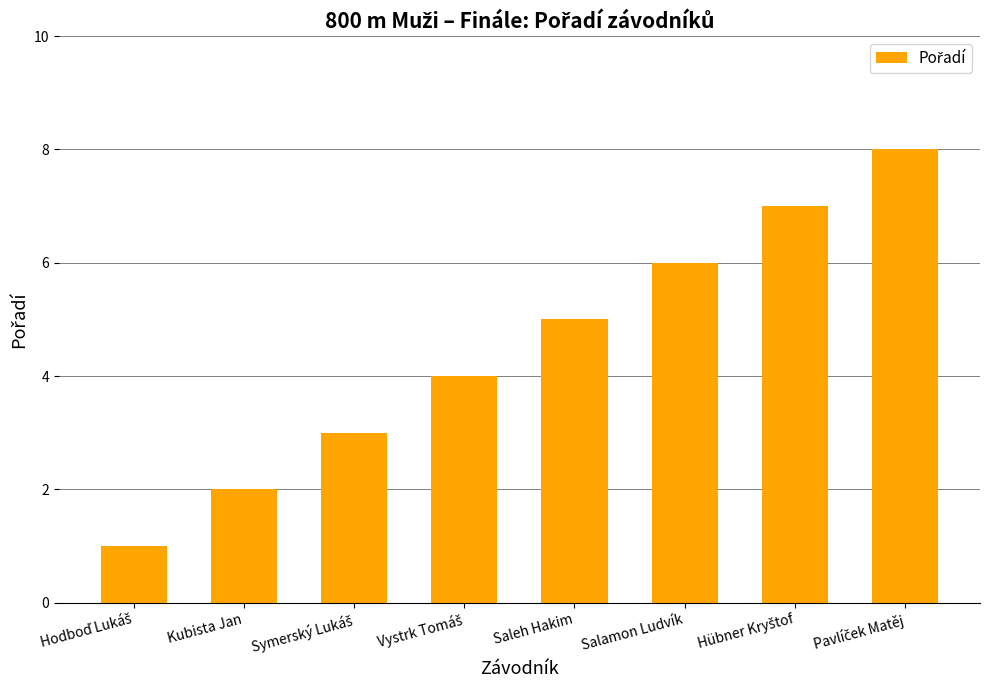

Between Salamon Ludvík and Saleh Hakim, which is larger?

Salamon Ludvík